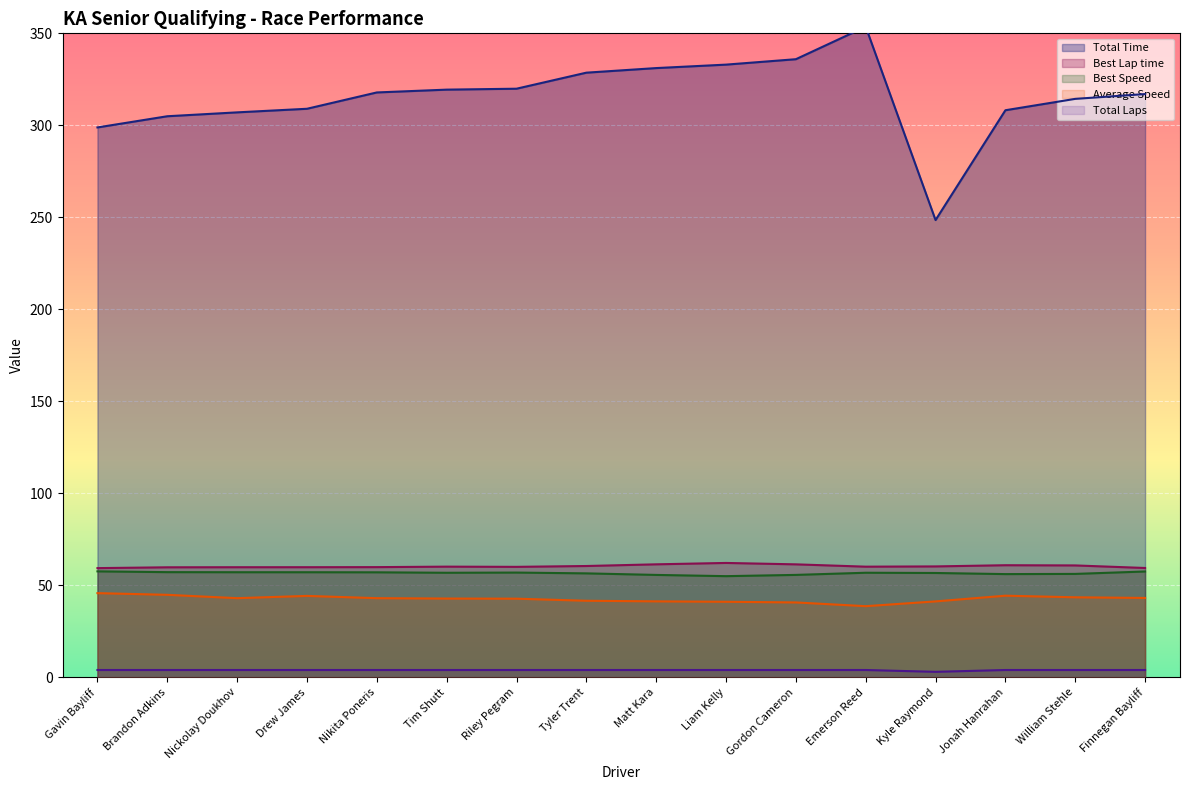

What is the total value across all series at Gavin Bayliff?

465.6